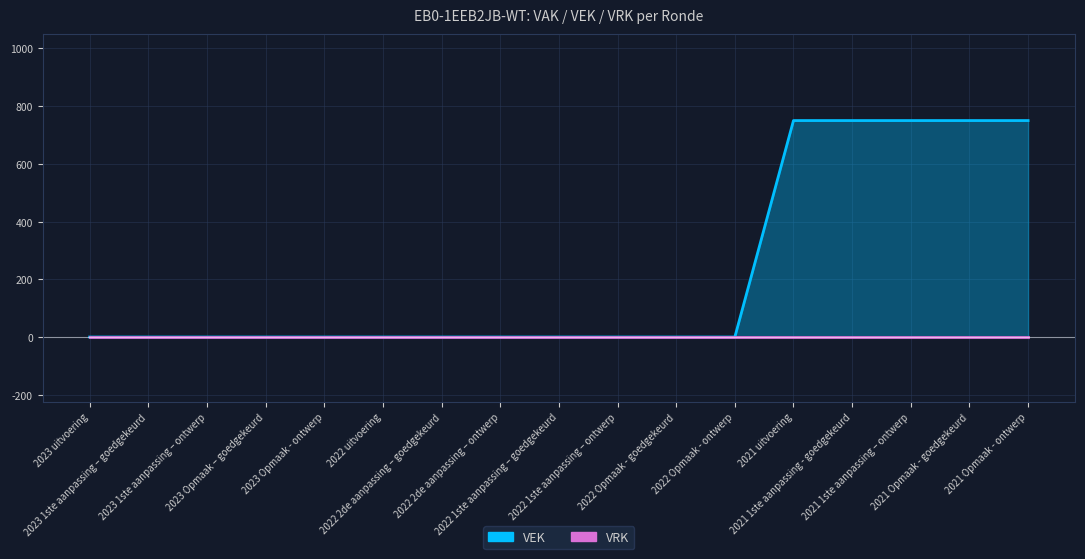

True or false: the data shows 0 at 2022 1ste aanpassing – ontwerp.

True